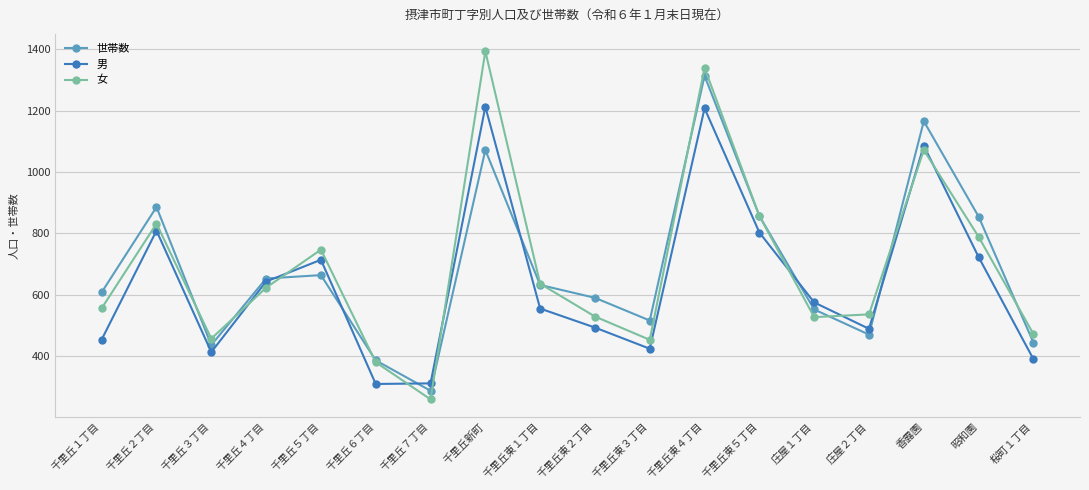

After their last crossing, which series has the higher values: 男 or 女?

女